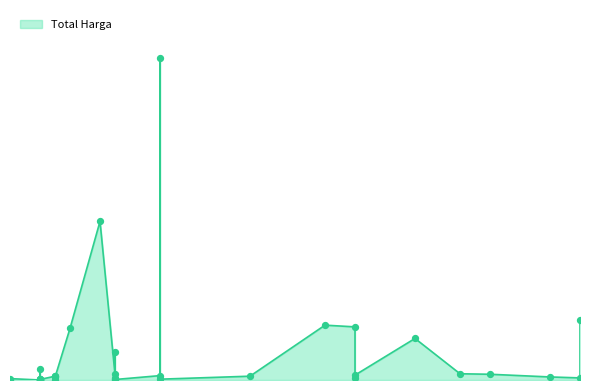

Approximately how many times larger is the value at 2021-11-04 compared to 2021-11-03?

415.9